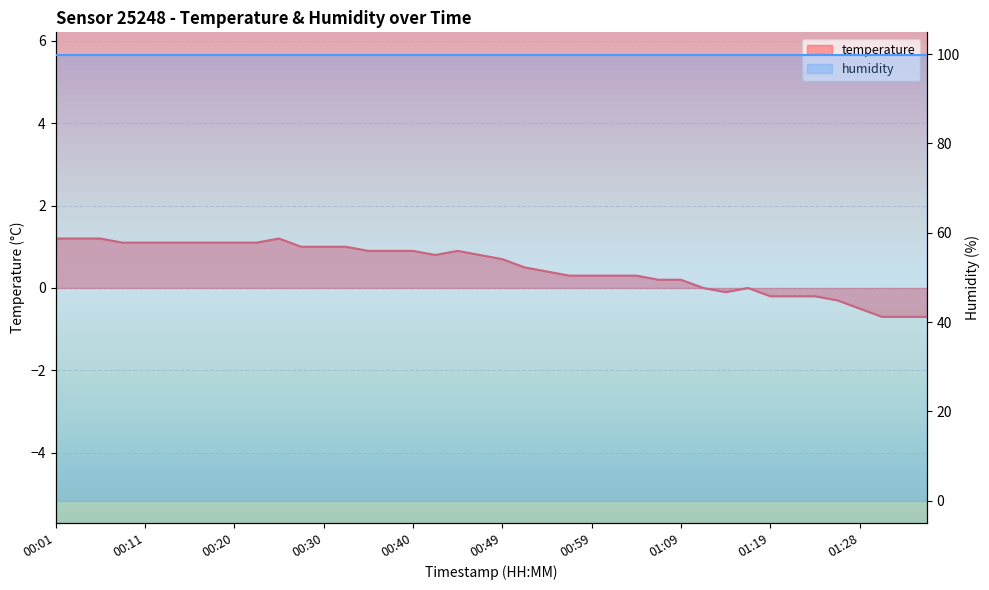

Where is the first local minimum?

00:42